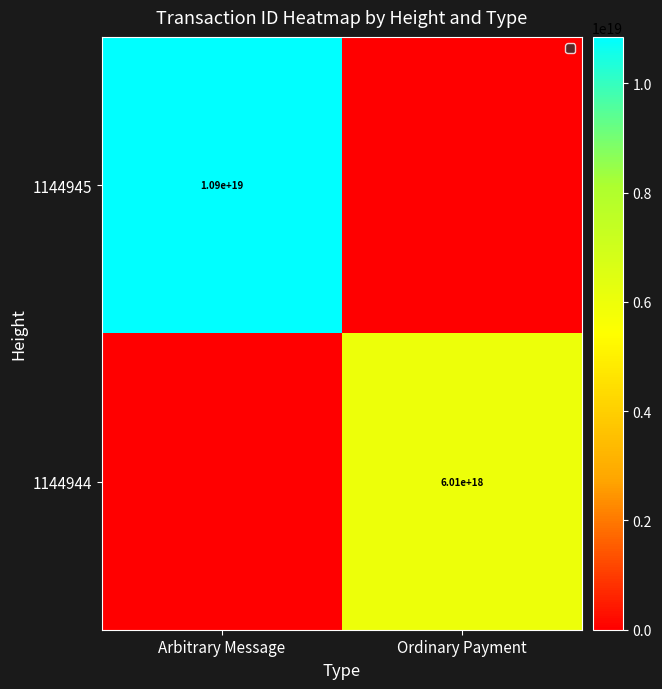

The value of 1144945 at Arbitrary Message is 10900000000000000000. True or false?

True